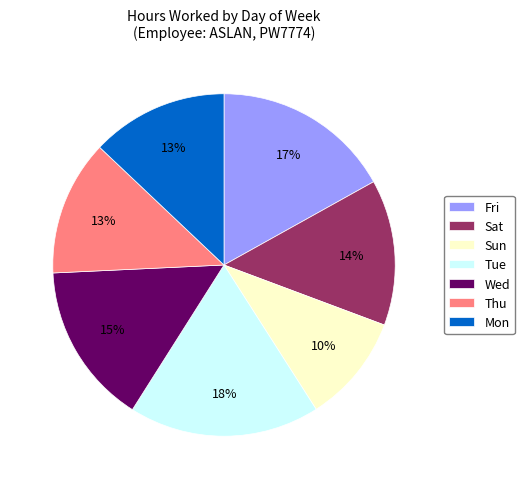

Approximately how many times larger is the value at Wed compared to Fri?

0.9